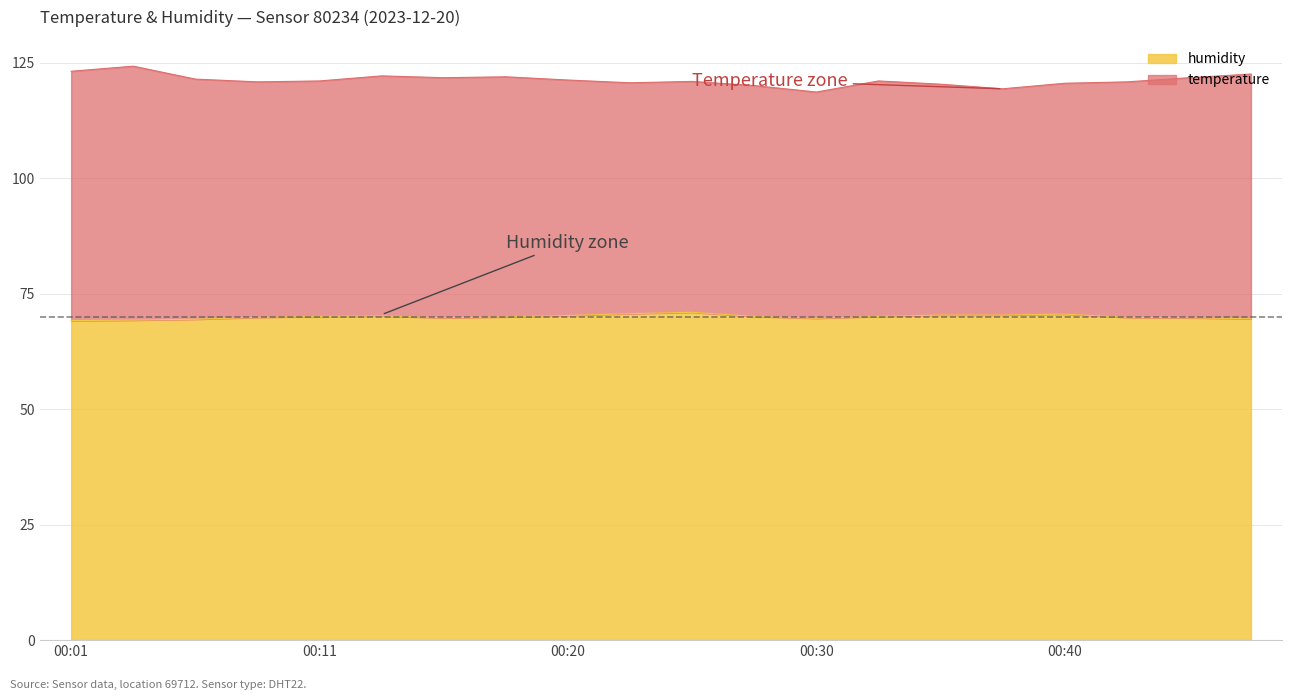

True or false: temperature and humidity intersect in this chart.

False